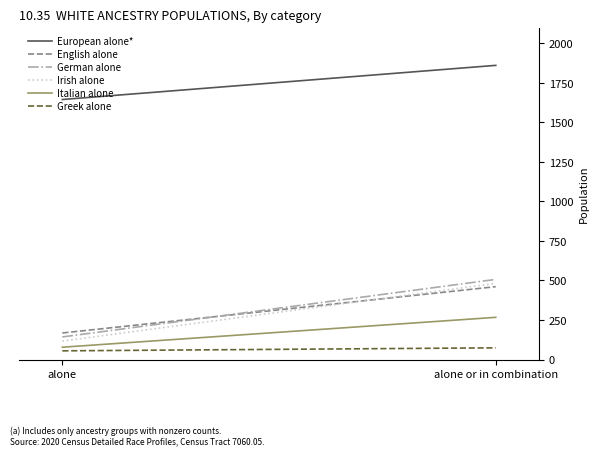

Count the number of categories in the chart.

2